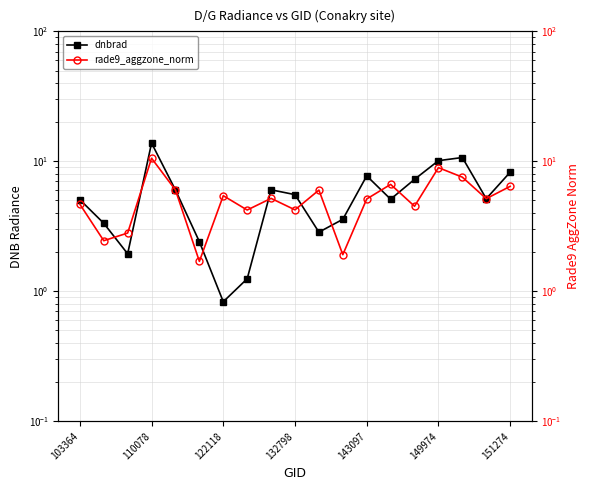

What is the value of the dnbrad point at the 16th from the left?

10.1